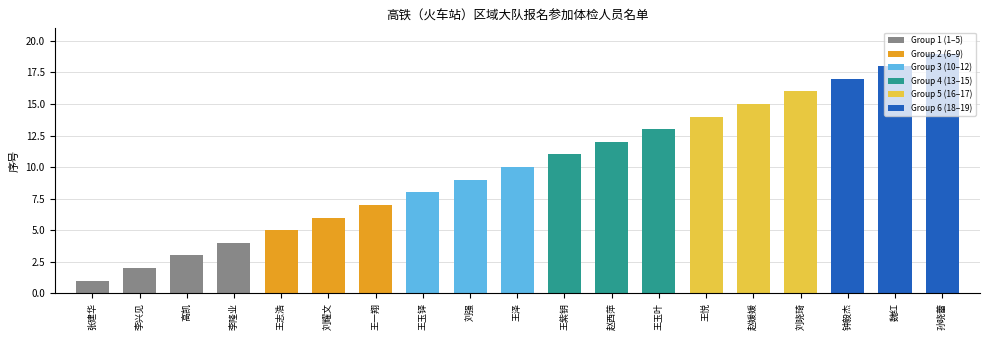

What is the difference between the maximum and minimum values?

18